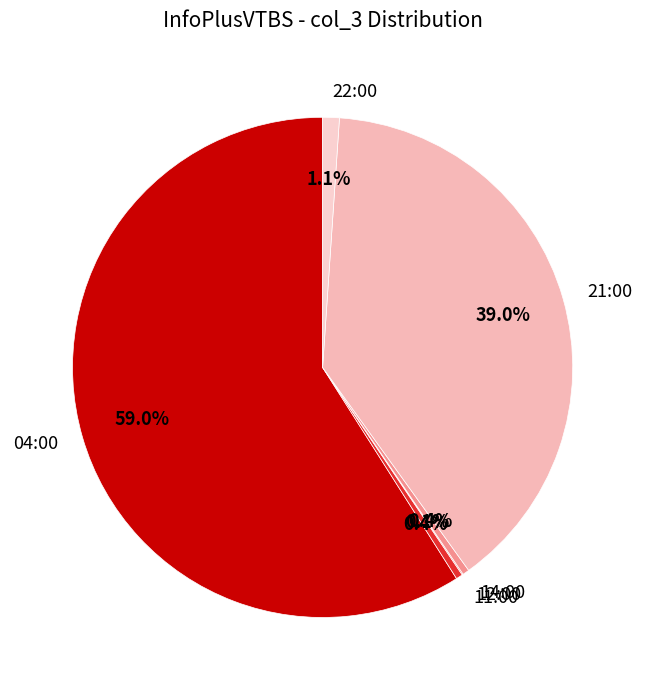

Do 04:00 and 11:00 together represent more than half of the pie?

Yes